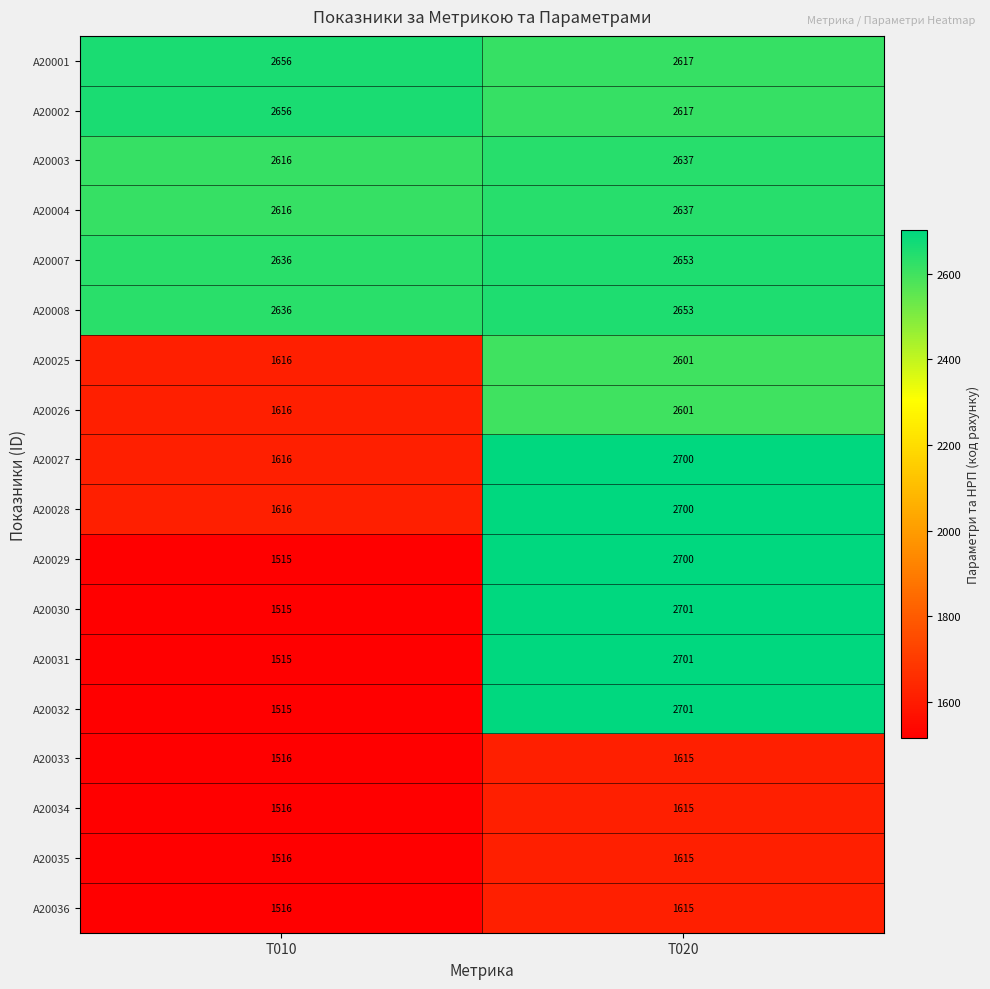

What value does the A20036 series have at T020, to the nearest 5?

1615